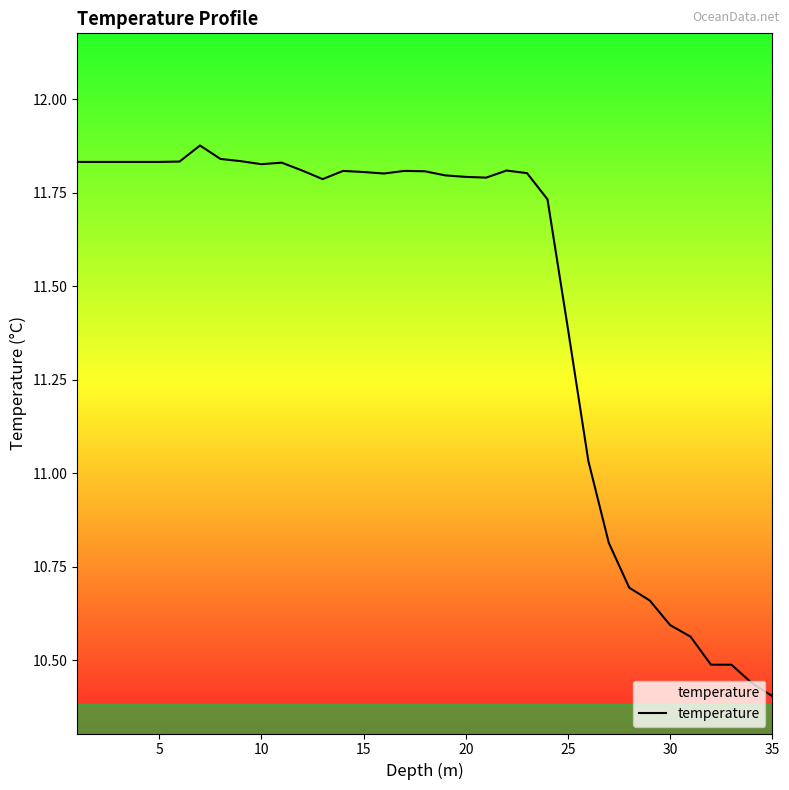

What is the difference between the maximum and minimum values?

1.5